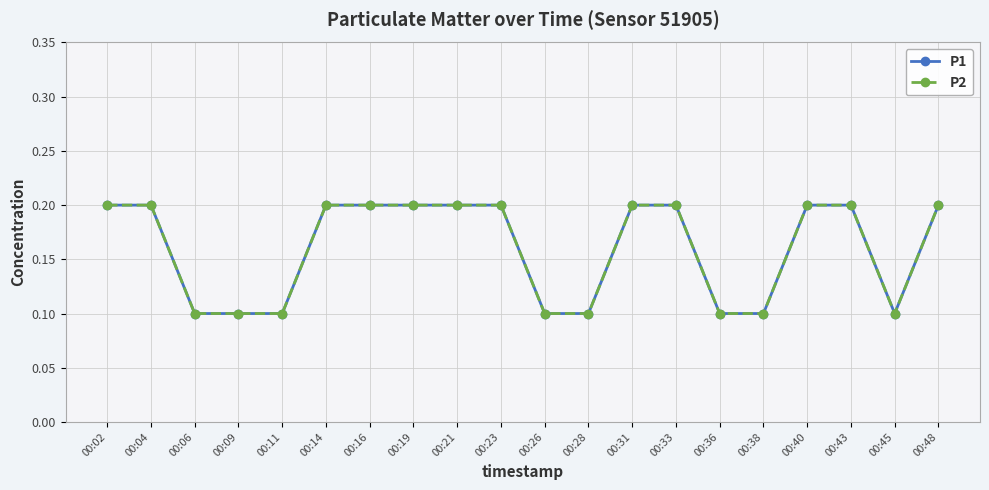

Does the chart have visible grid lines?

Yes